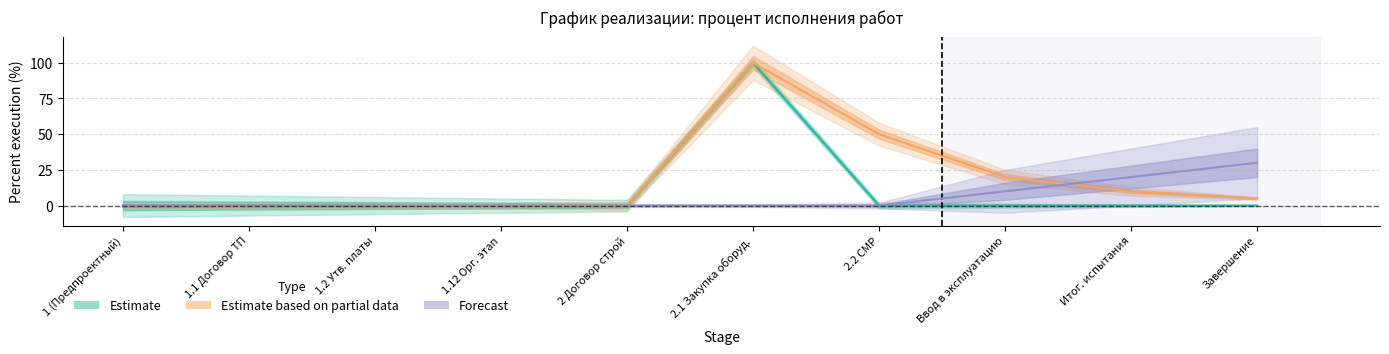

What is the difference between the maximum and minimum values in the Estimate series?

100